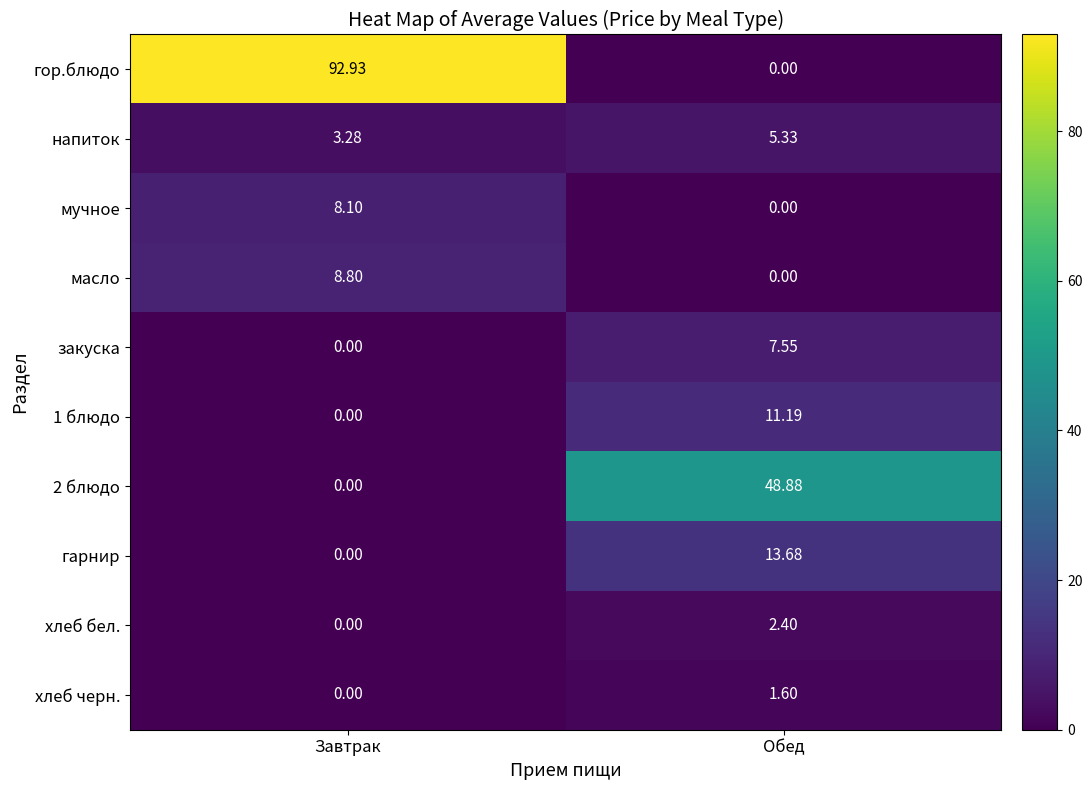

At which label does хлеб бел. first exceed 2?

Обед